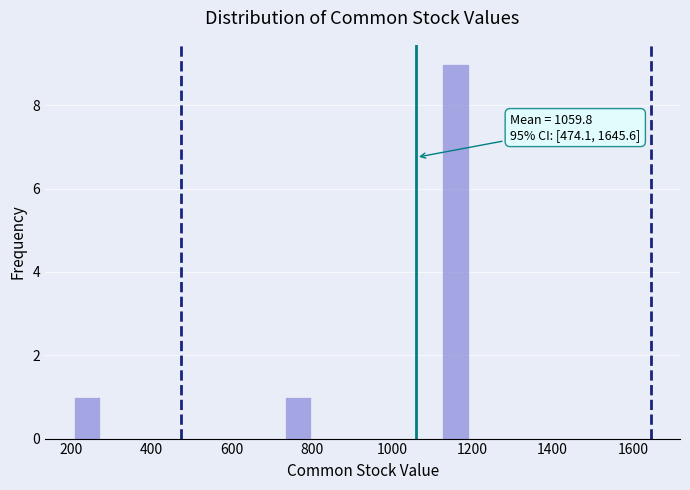

Read against the x-axis, roughly where is the centre of the tallest bar?

1160